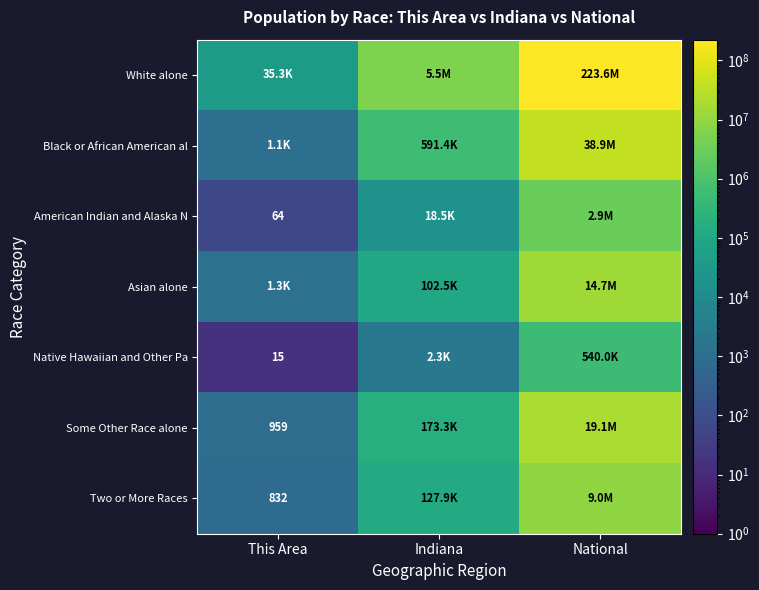

What is the total value across all series at National?

308745538